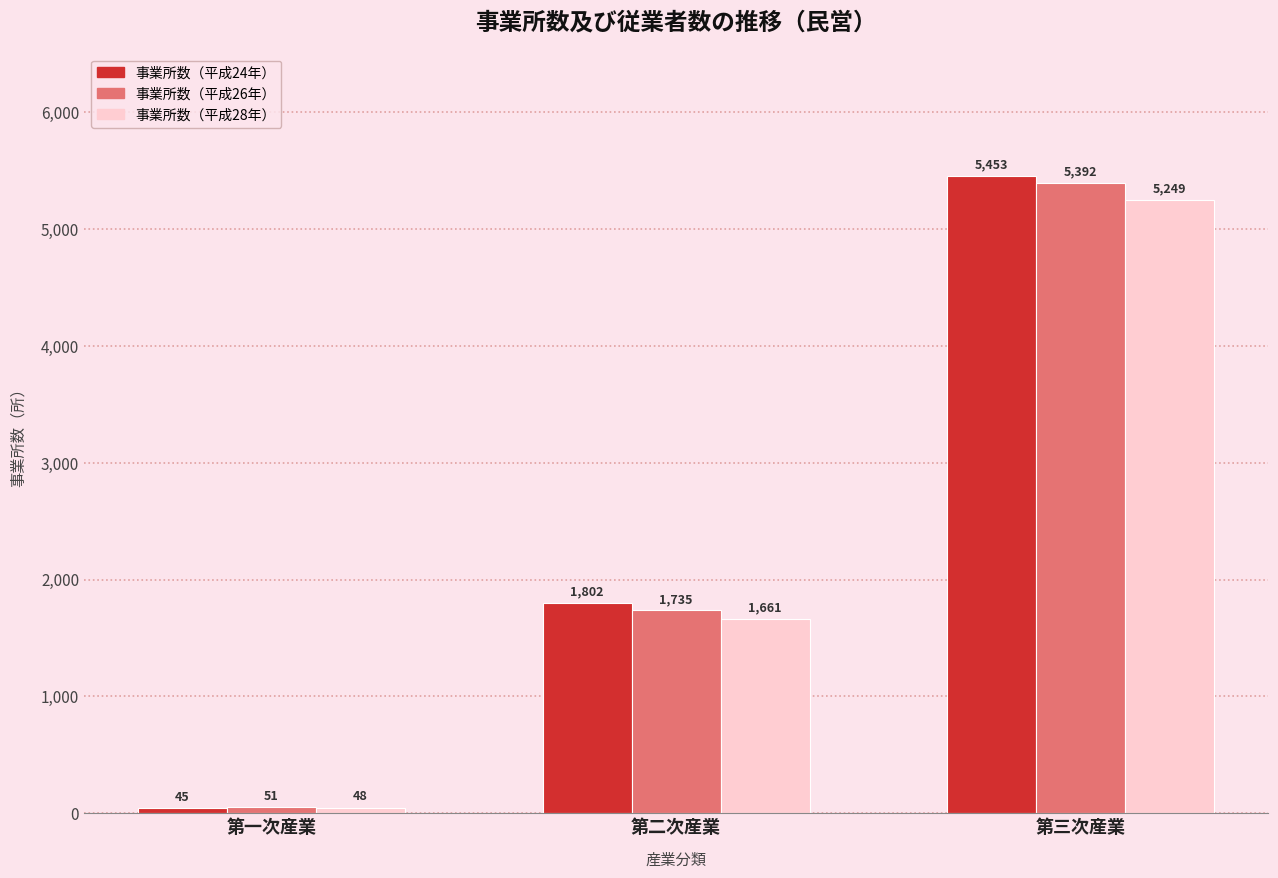

List the series in order of their overall mean, highest first.

事業所数（平成24年）, 事業所数（平成26年）, 事業所数（平成28年）